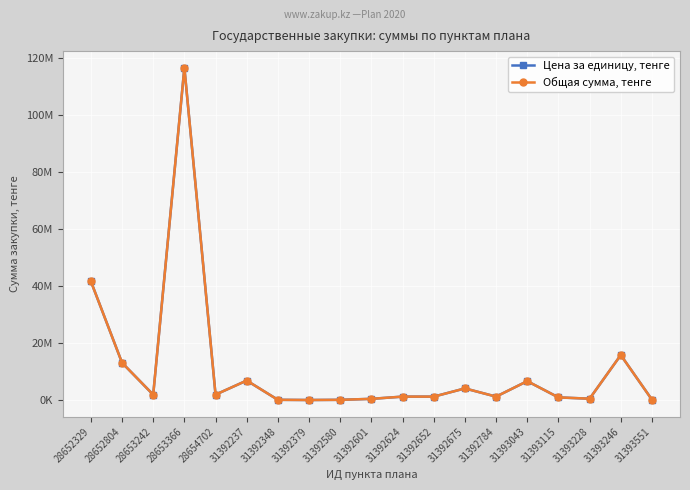

Which label corresponds to the smallest value in the chart?

31392379